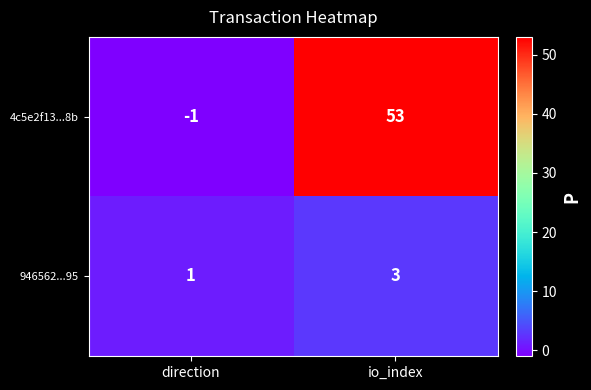

Rank the series by their maximum value, from lowest to highest.

946562...95, 4c5e2f13...8b